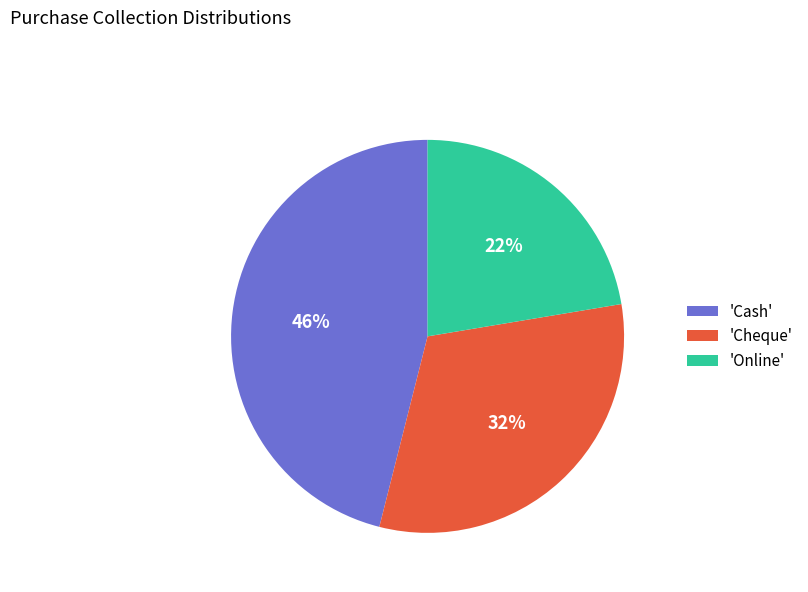

Which has a higher value, 'Cheque' or 'Online'?

'Cheque'